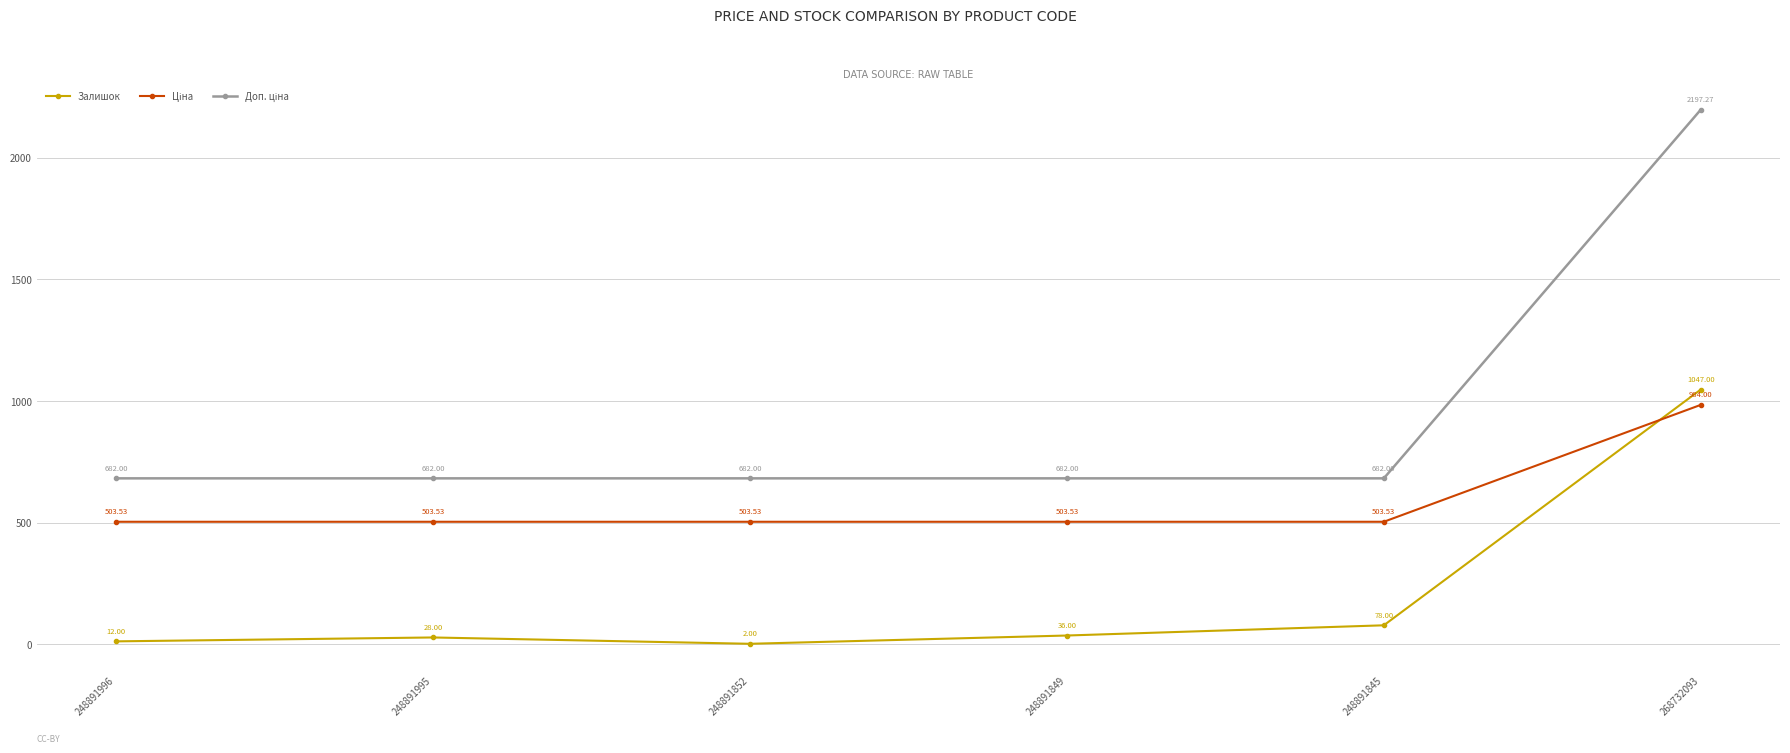

What is the difference between the maximum and second lowest values in the Залишок series?

1035.0